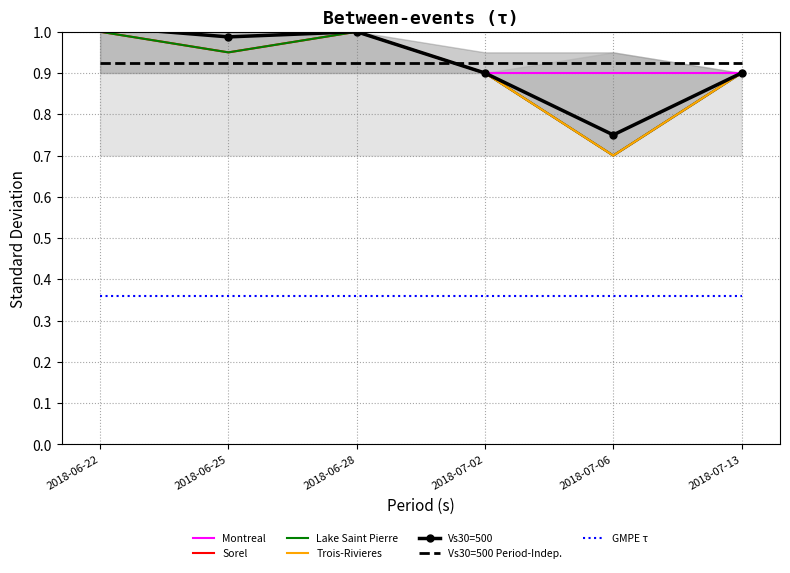

True or false: Montreal and Trois-Rivieres intersect in this chart.

False